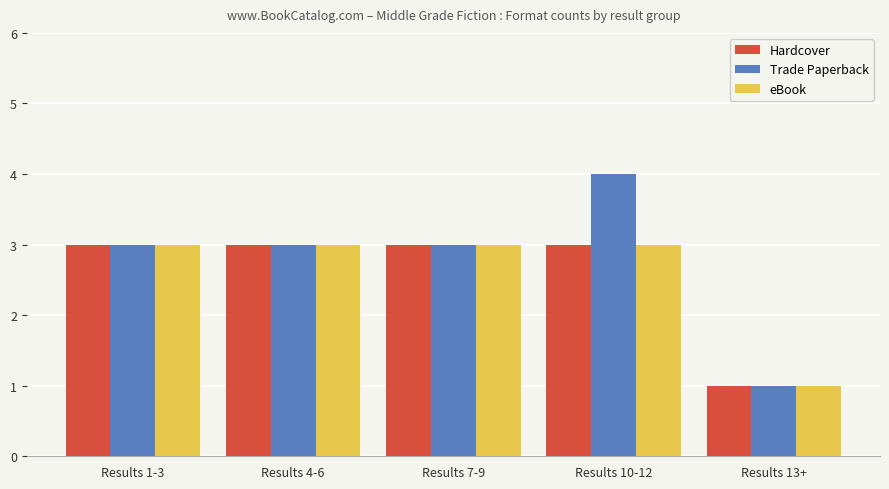

What is the value of the Hardcover bar at the 4th from the left?

3